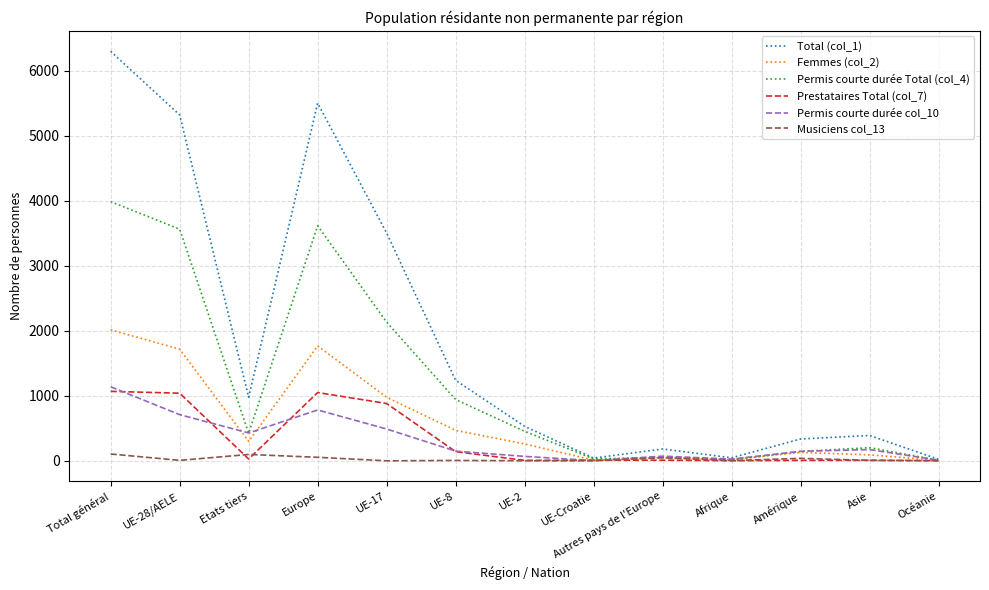

Which series has the largest total across all categories?

Total (col_1)